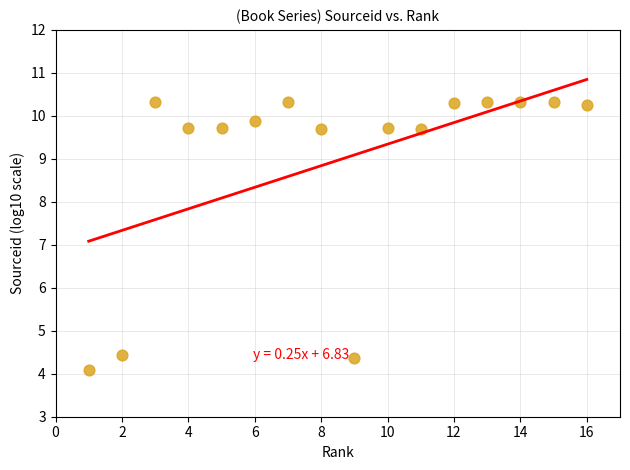

What is the range of X values (max minus min)?

15.0